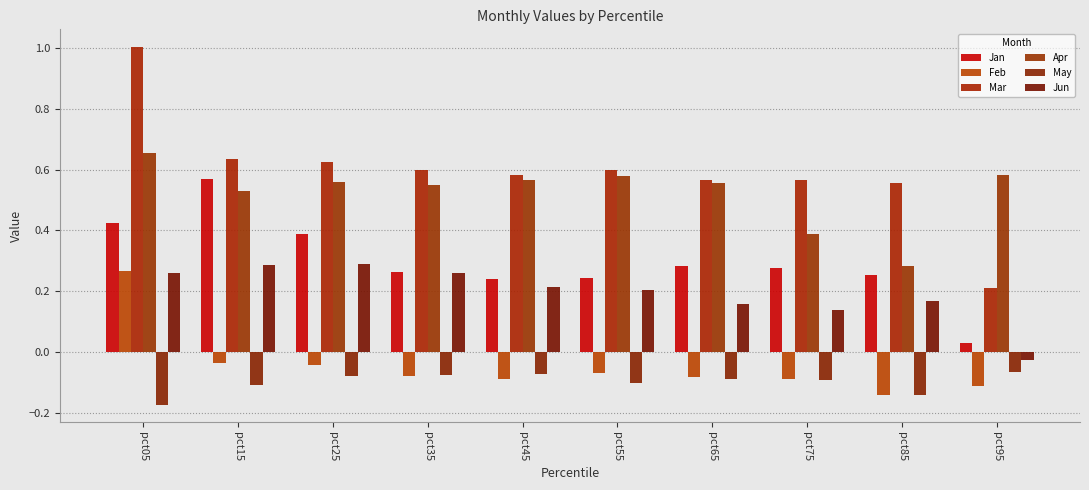

Which series has the largest range (max minus min)?

Mar